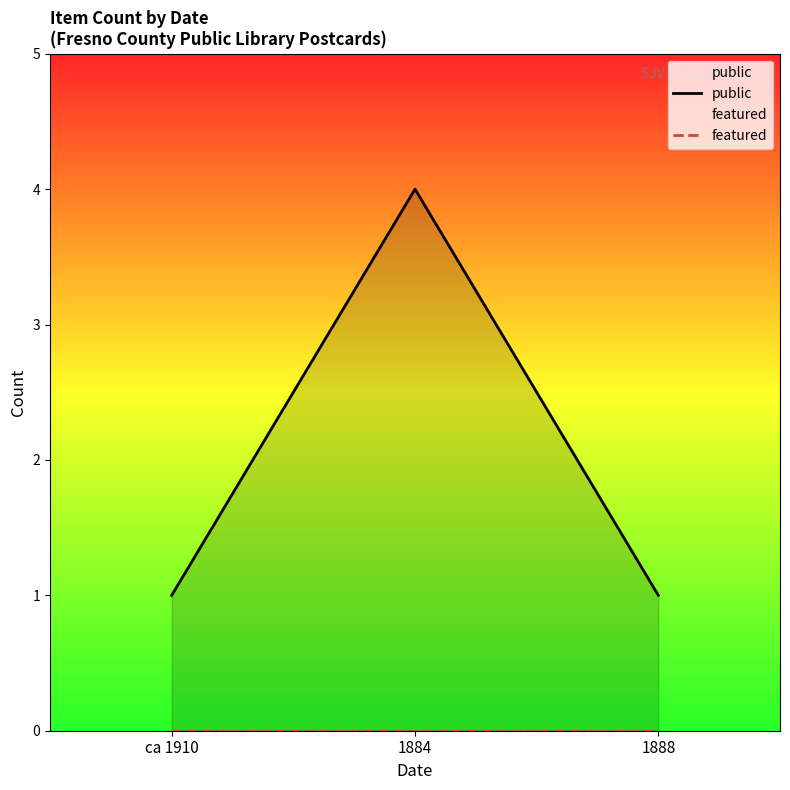

What are all the series names shown in the legend?

public, featured